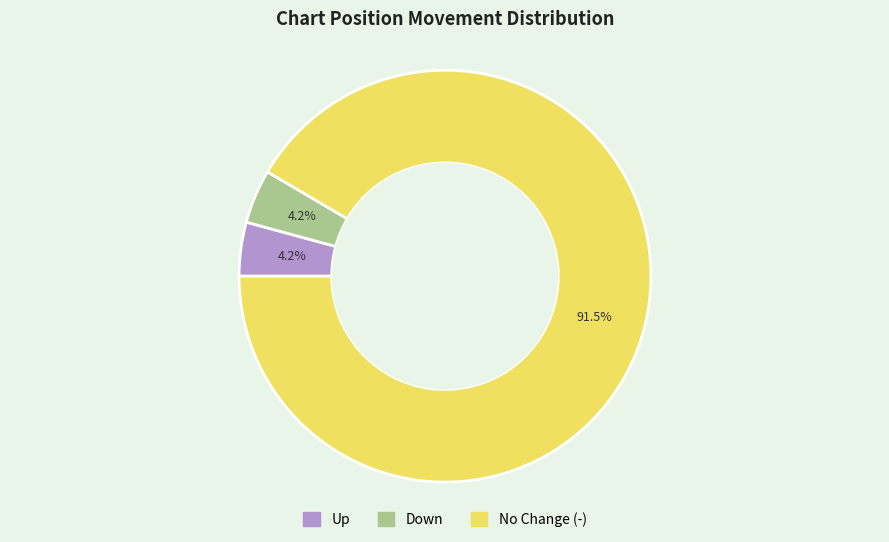

Does any single category account for the majority?

Yes